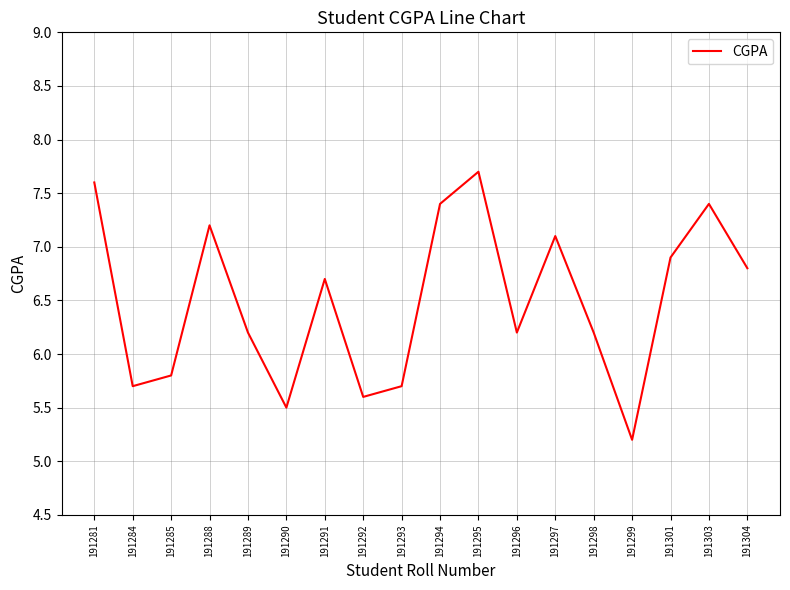

At which label does the data first exceed 6?

191281